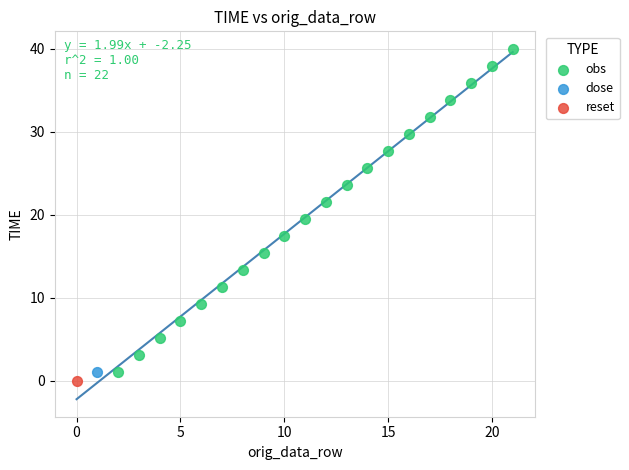

What are all the series names shown in the legend?

obs, dose, reset